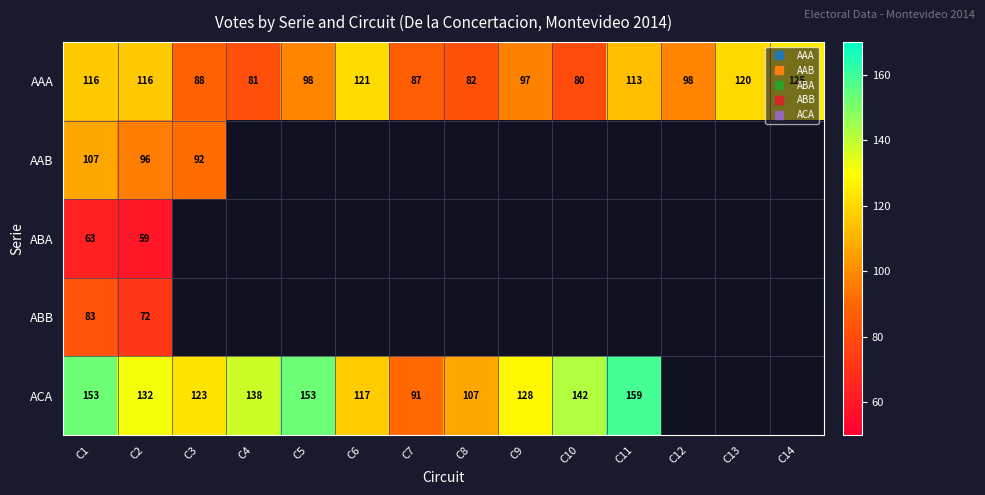

At which category is the sum across all series the highest?

C1